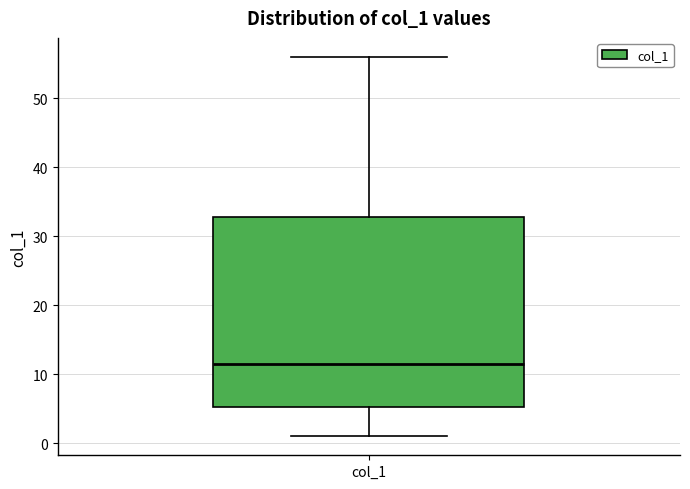

Read this box plot against the y-axis: the position of the median line, the range covered by the box, and the ends of both whiskers. The values are not printed on the chart, so give them approximately, as read against the axis.

median 12, box 5 to 33, whiskers 1 to 56